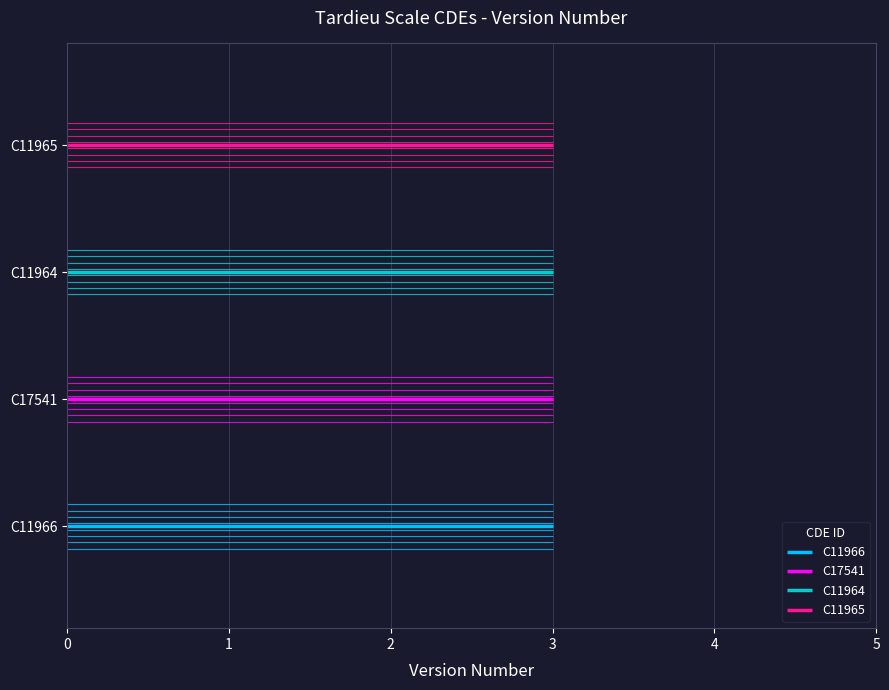

Rank the series by their average value, from lowest to highest.

C11966, C17541, C11964, C11965